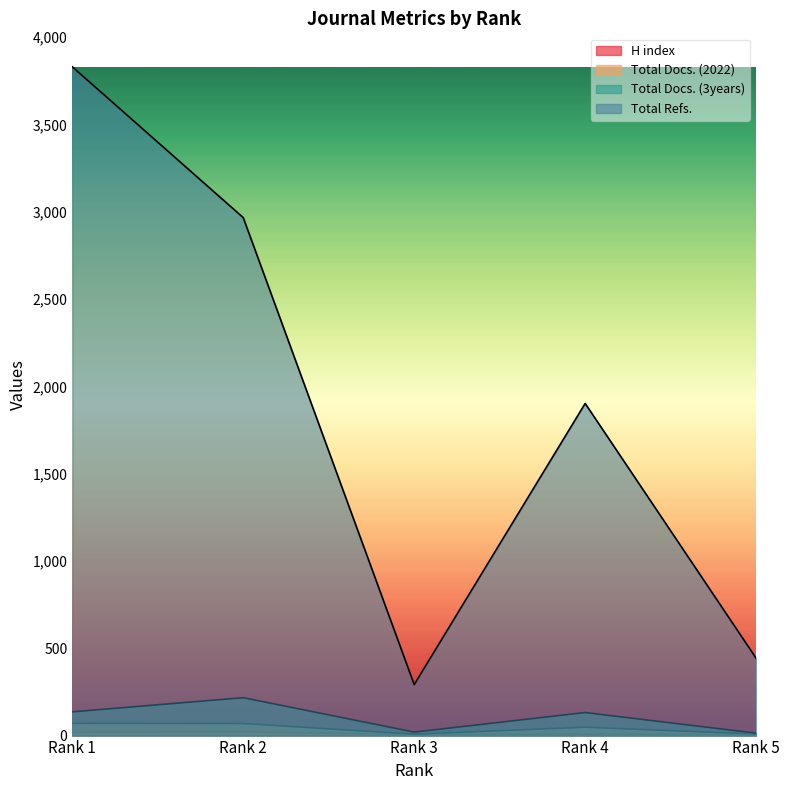

How many lines are shown in the chart?

4